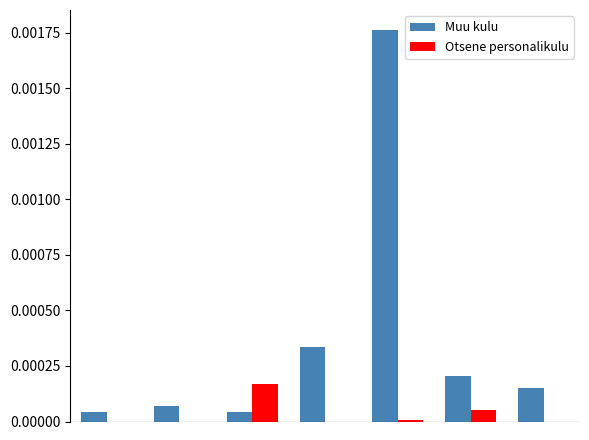

Which series has the largest total across all categories?

Muu kulu